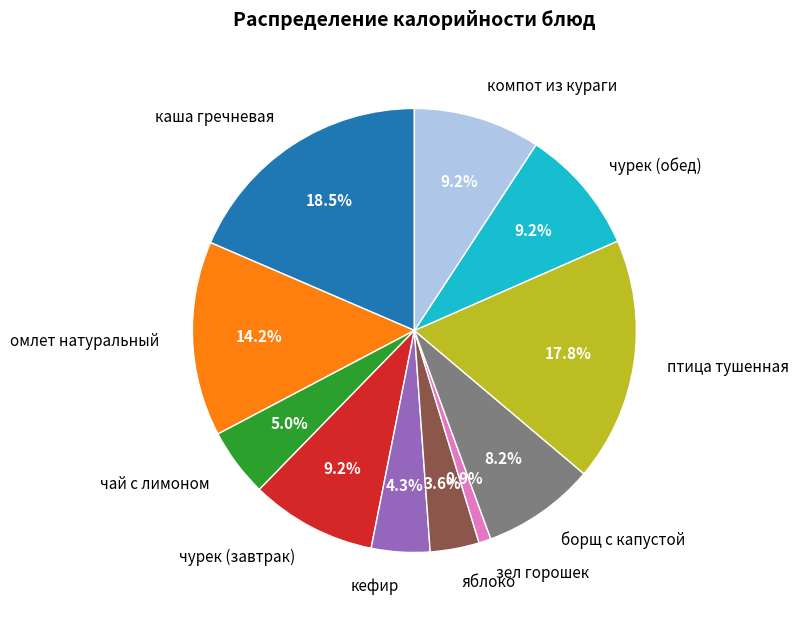

To the nearest percent, what portion does компот из кураги represent?

9%